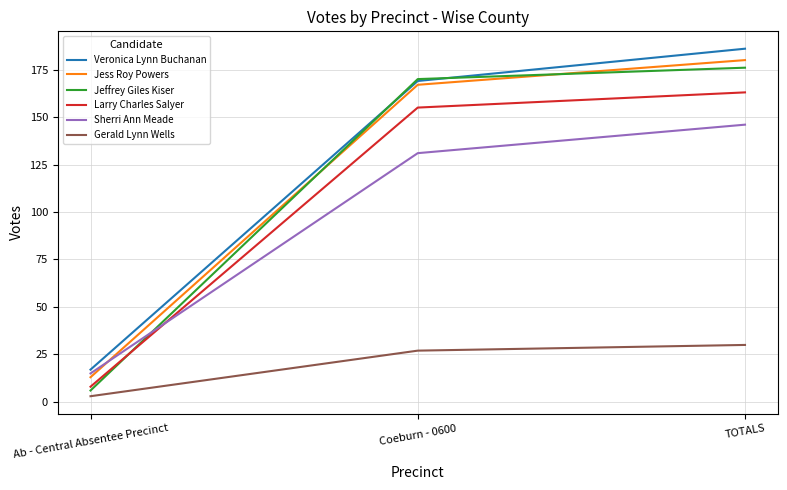

What is the difference between the highest and lowest values at Ab - Central Absentee Precinct?

14